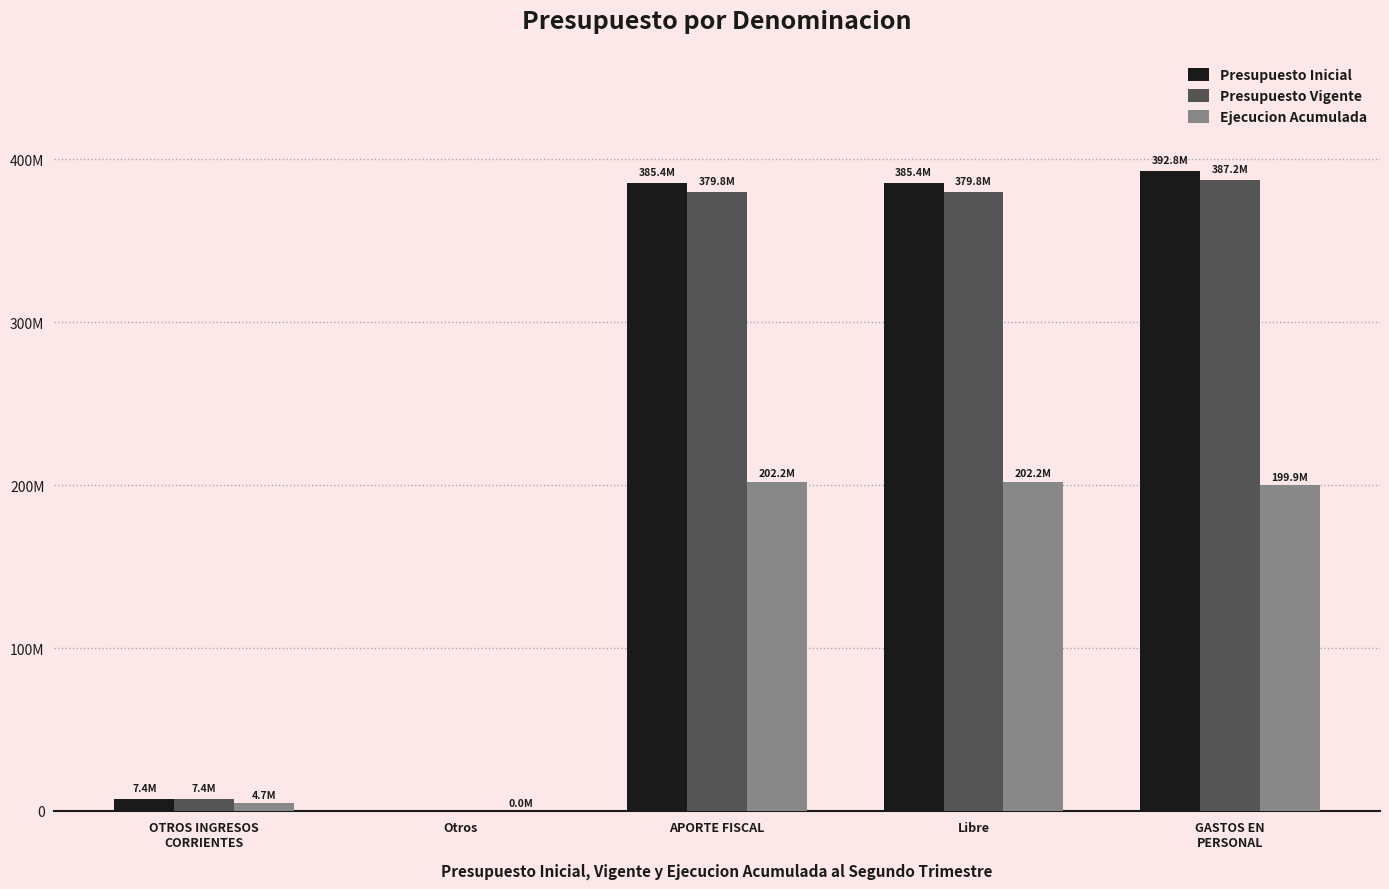

Are the bars horizontal?

No